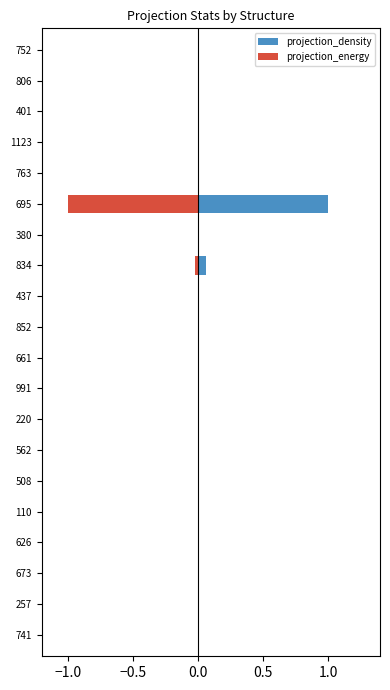

True or false: projection_density has a value of 0.4 at 626.

False